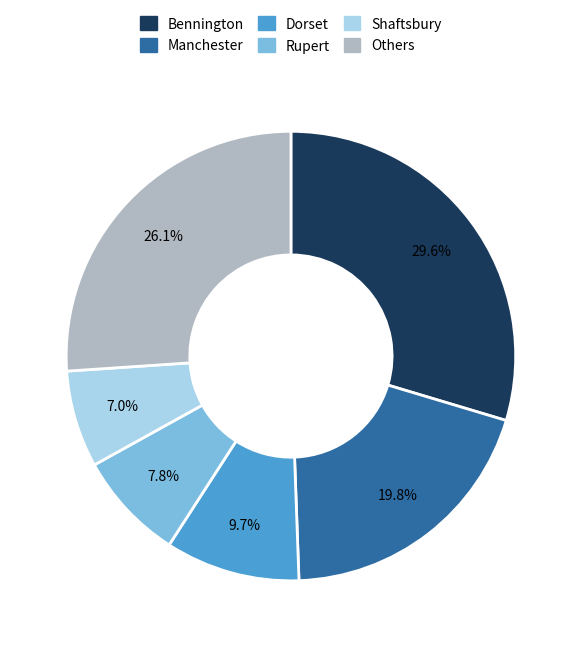

To the nearest percent, what is the average slice percentage?

17%